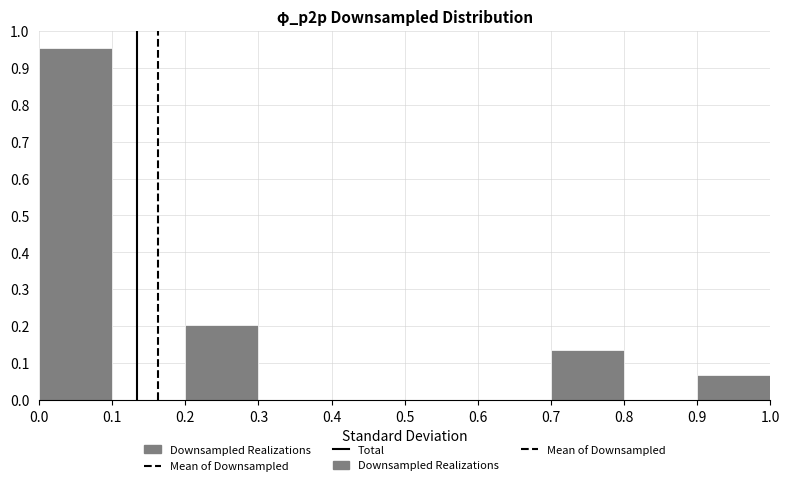

Which range on the x-axis has the tallest bar?

0.0 to 0.1